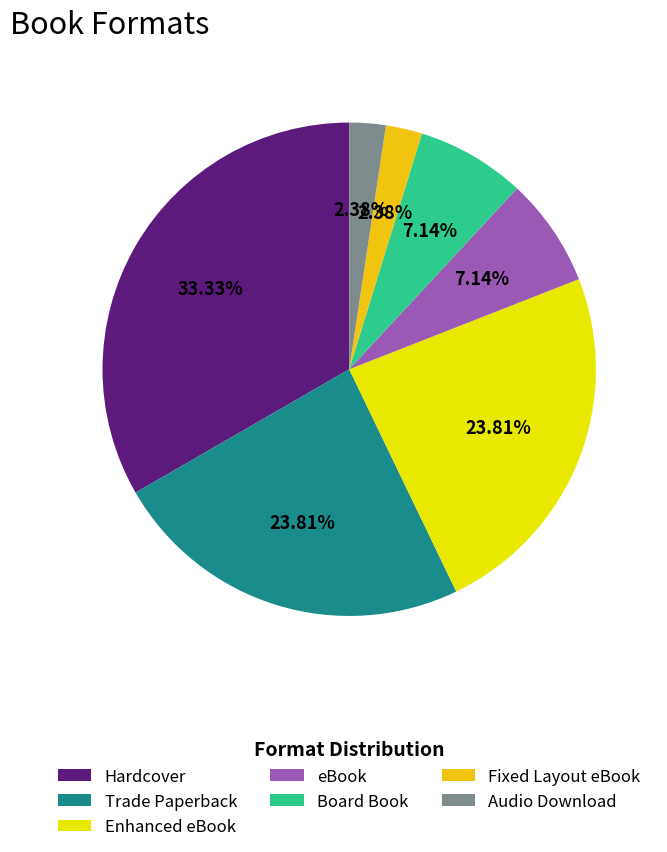

How many segments does this pie chart have?

7